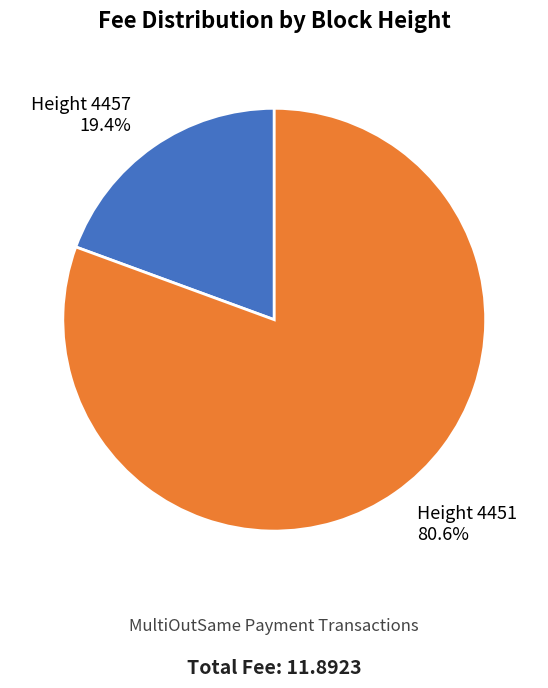

Does any single category account for the majority?

Yes